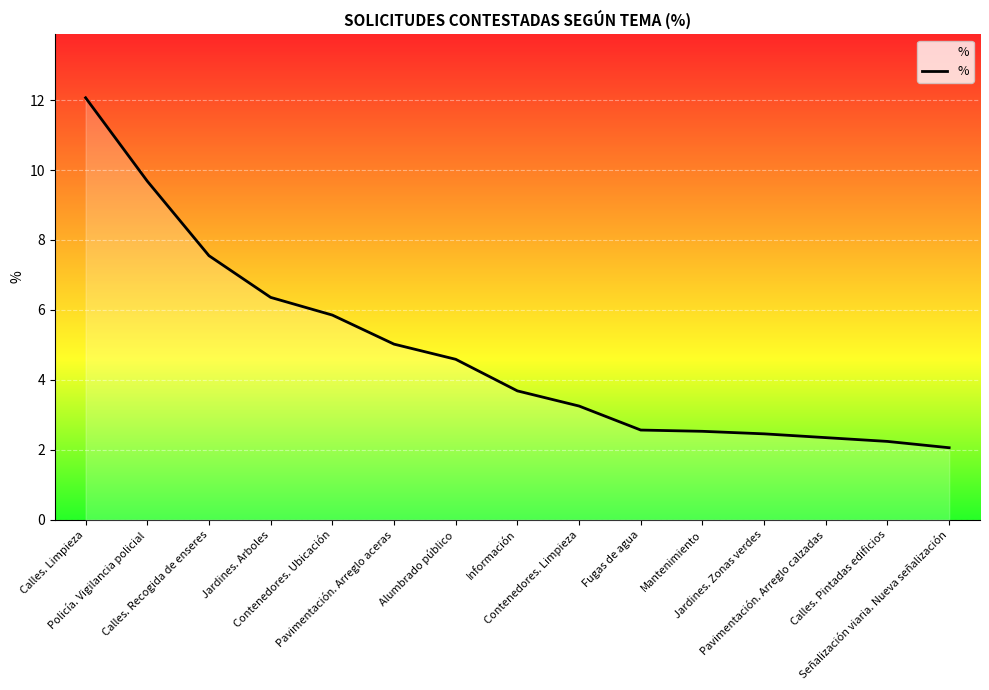

The chart shows a value of 9.3 at Jardines. Arboles. True or false?

False